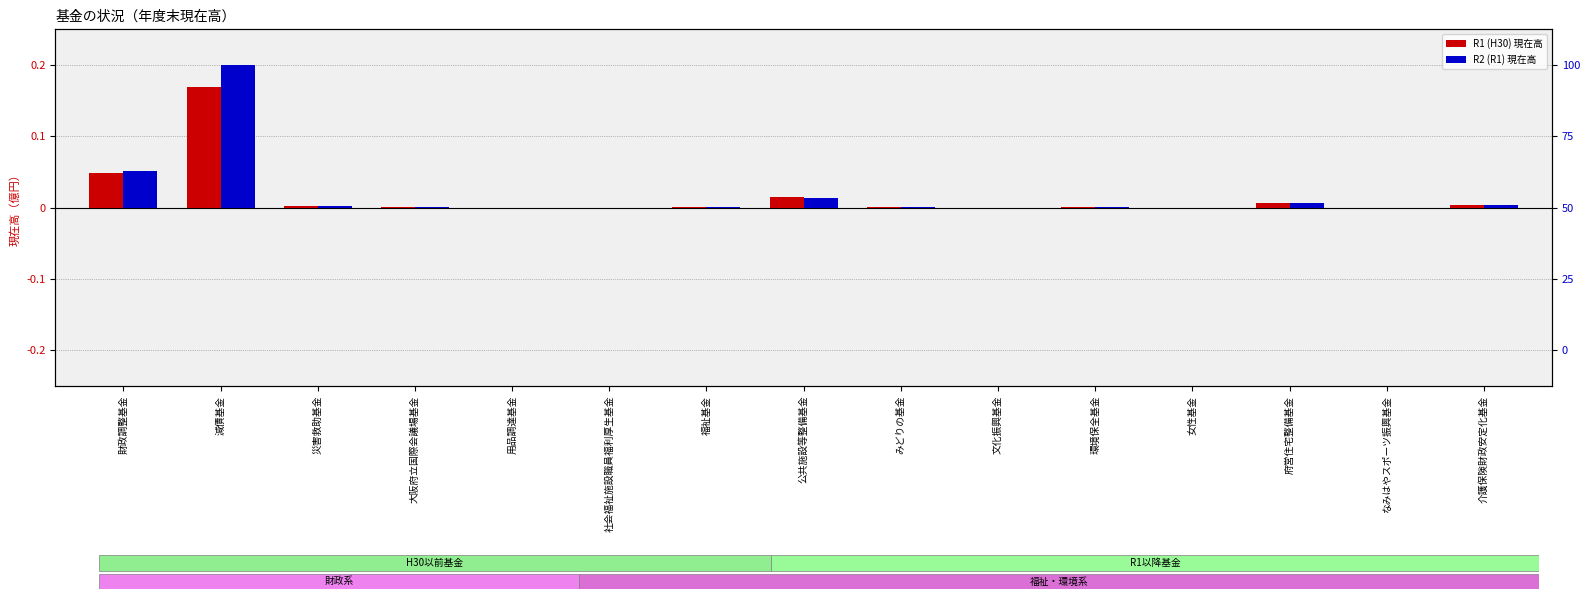

Reading left to right, list all the values displayed in this chart.

R1 (H30): 0.0	0.2	0.0	0.0	0.0	0.0	0.0	0.0	0.0	0.0	0.0	0.0	0.0	0.0	0.0
R2 (R1): 0.1	0.2	0.0	0.0	0.0	0.0	0.0	0.0	0.0	0.0	0.0	0.0	0.0	0.0	0.0